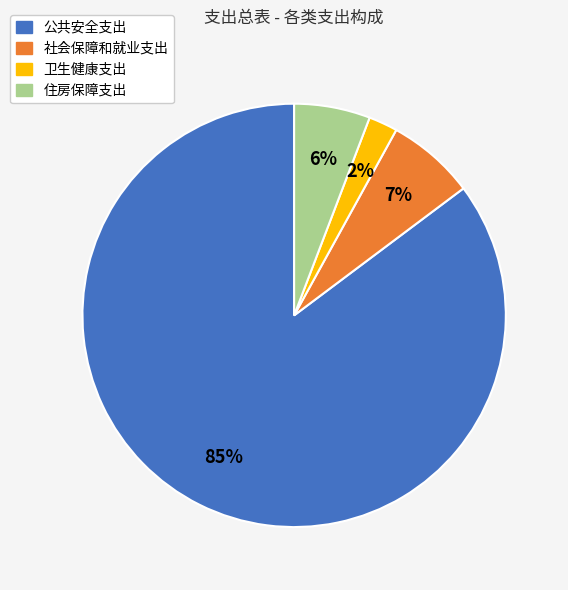

Do 社会保障和就业支出 and 卫生健康支出 together represent more than half of the pie?

No